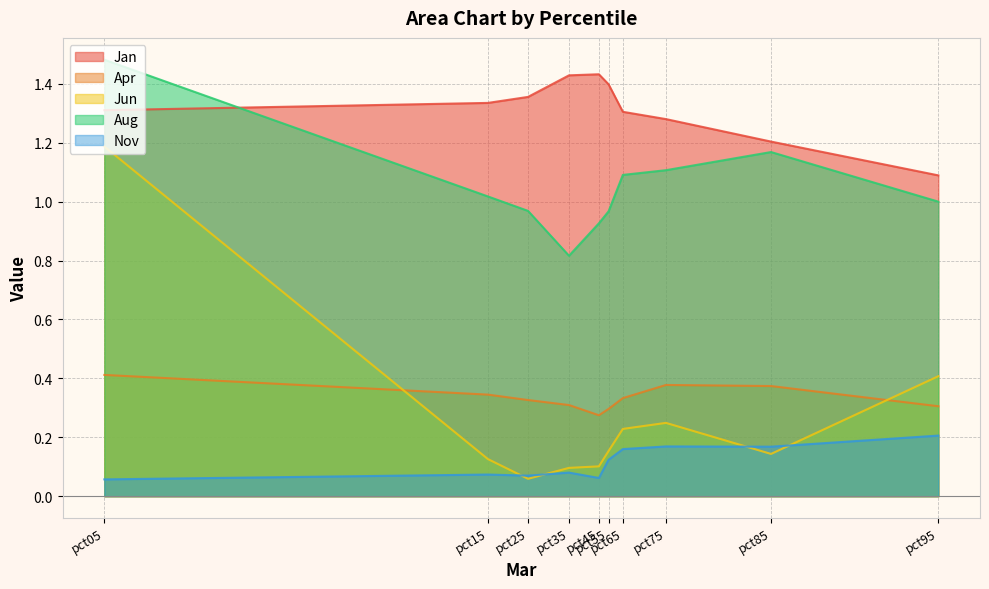

True or false: Apr and Aug cross at least once.

False